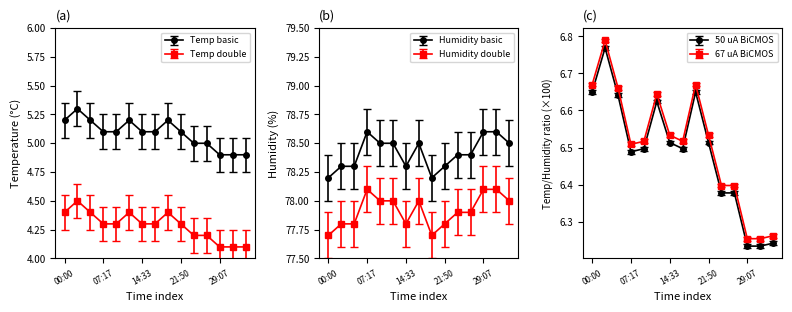

What is the value of the Temp point at the 13th from the left?

4.9